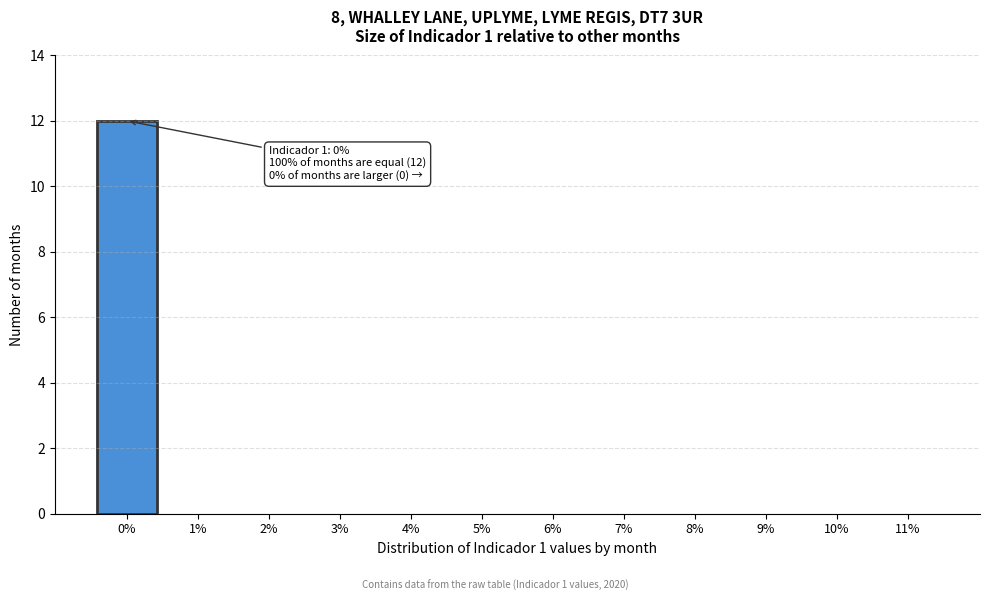

Reading left to right, what are all the values shown in this chart?

0%=12	1%=0	2%=0	3%=0	4%=0	5%=0	6%=0	7%=0	8%=0	9%=0	10%=0	11%=0